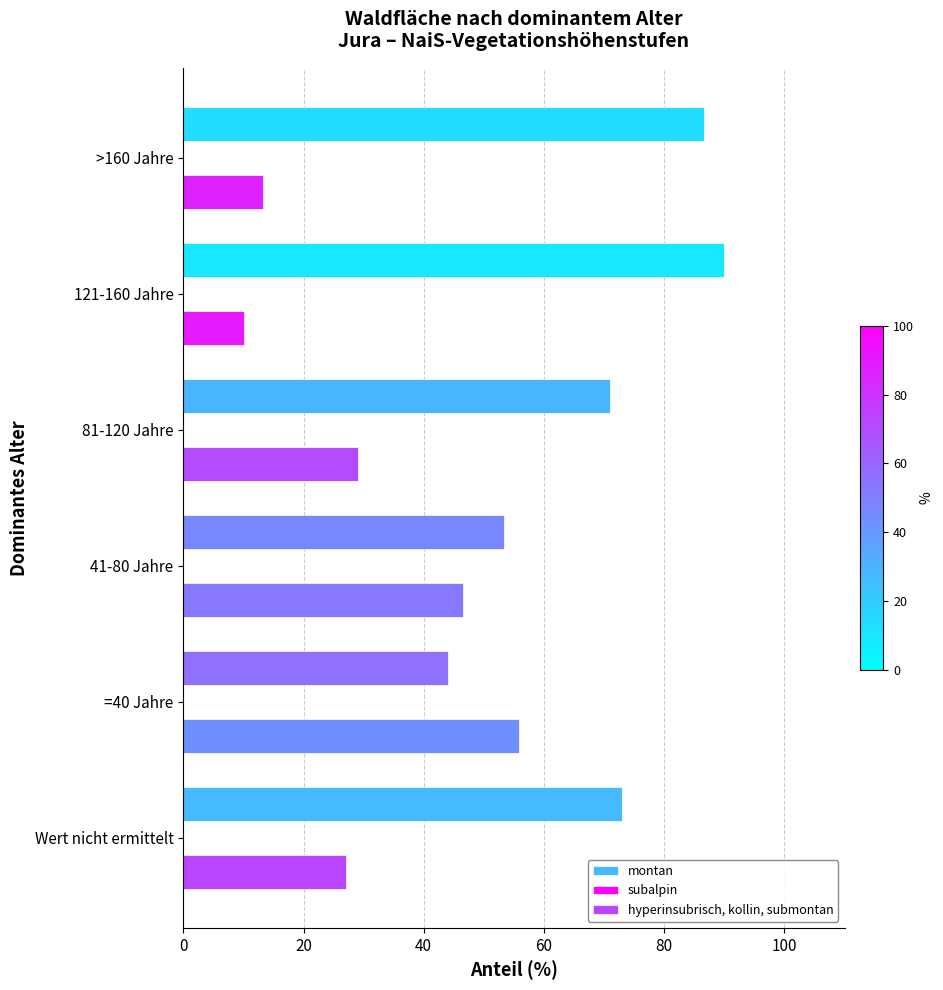

What is the minimum value for hyperinsubrisch, kollin, submontan?

10.1